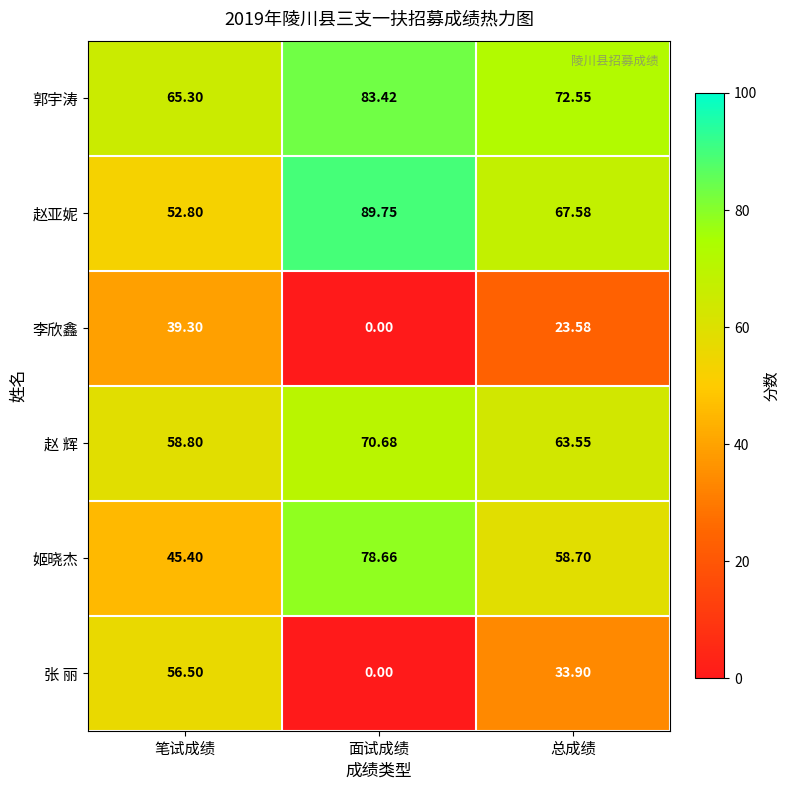

What is the total value across all series at 笔试成绩?

318.1